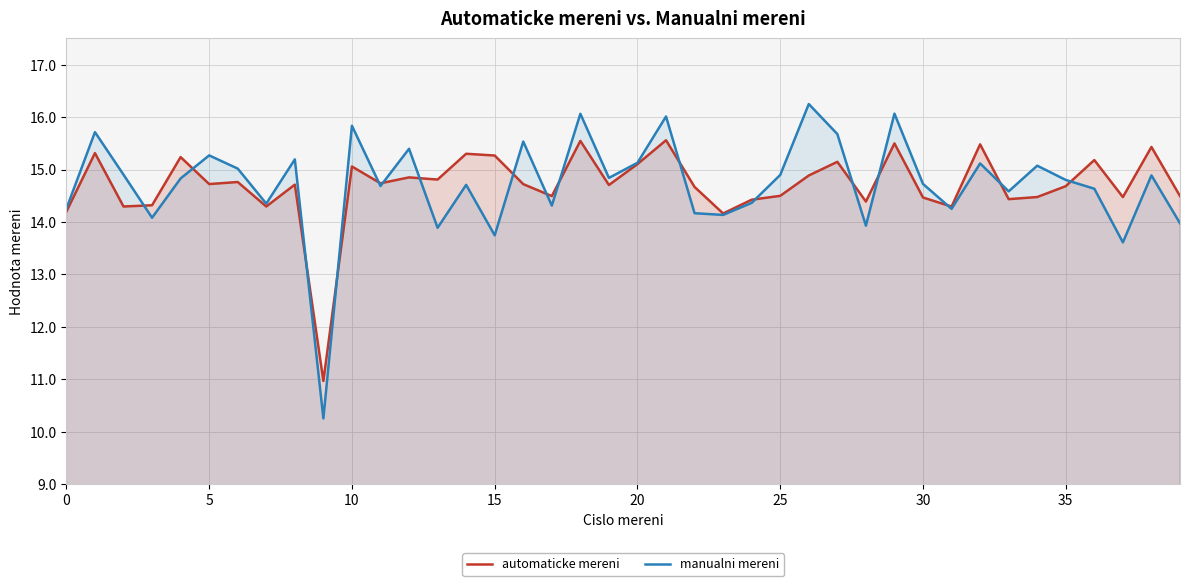

How many lines are shown in the chart?

2